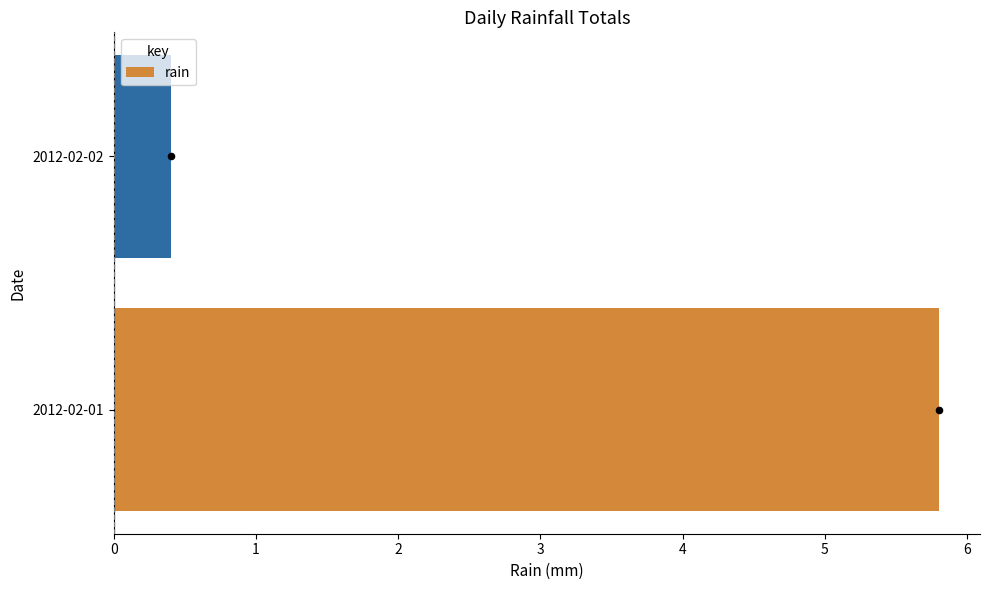

True or false: rain has a value of 0.1 at 2012-02-02.

False